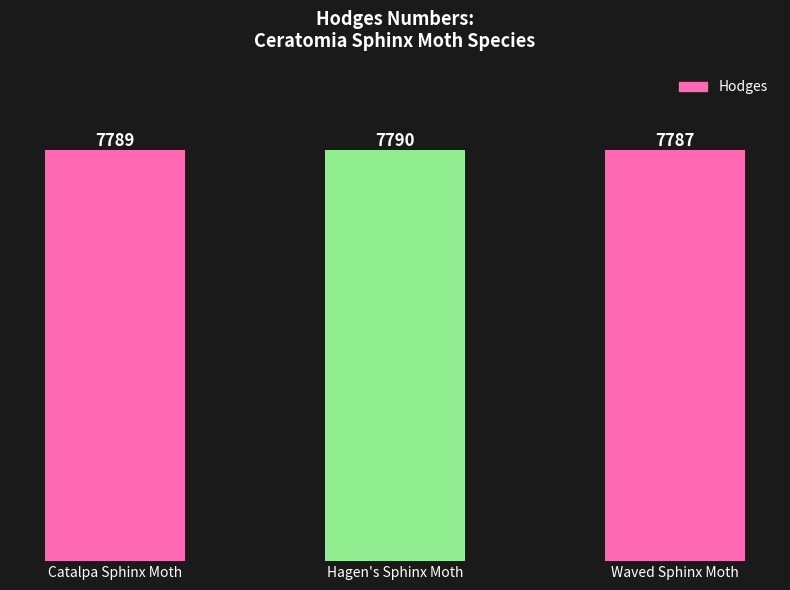

Reading left to right, extract all data points from this chart.

Catalpa Sphinx Moth=7789	Hagen's Sphinx Moth=7790	Waved Sphinx Moth=7787